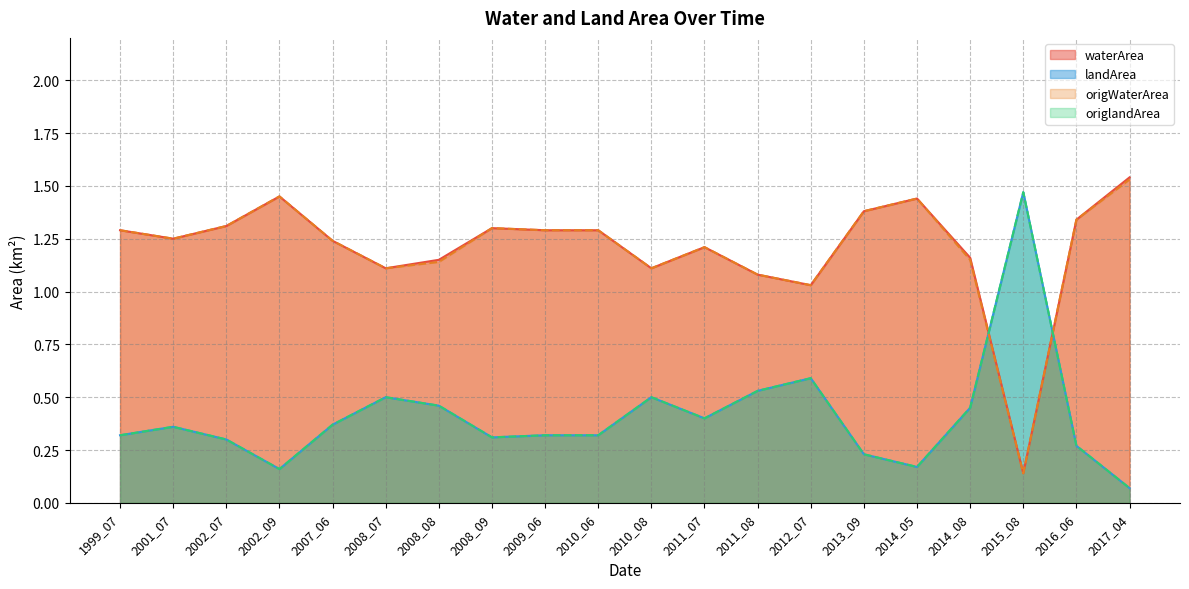

At 2012_07, list the series in order from smallest to largest.

landArea, origlandArea, waterArea, origWaterArea